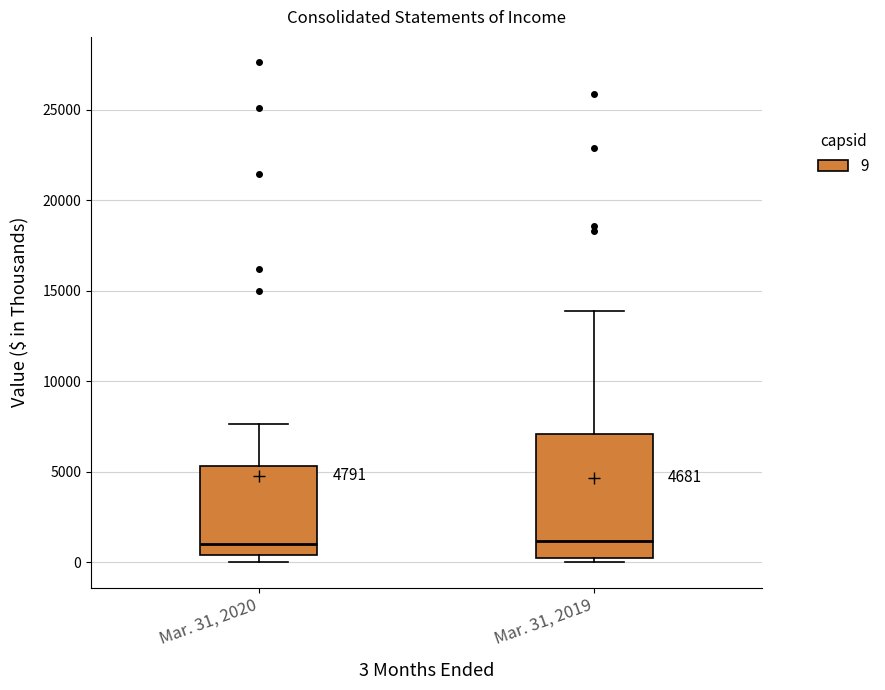

Which box is the tallest, from its lower edge to its upper edge?

Mar. 31, 2019